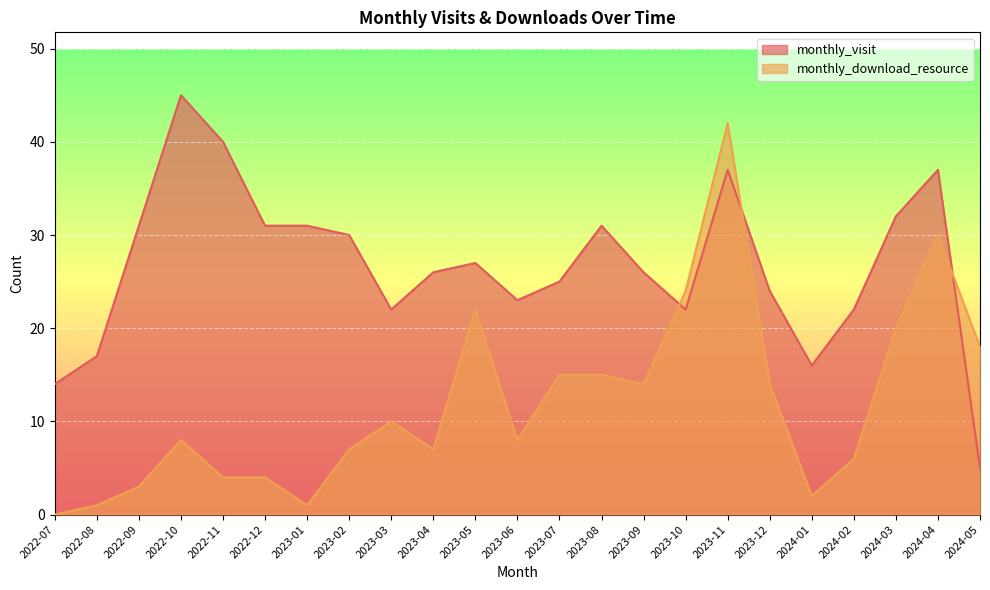

At which category is the sum across all series the highest?

2023-11